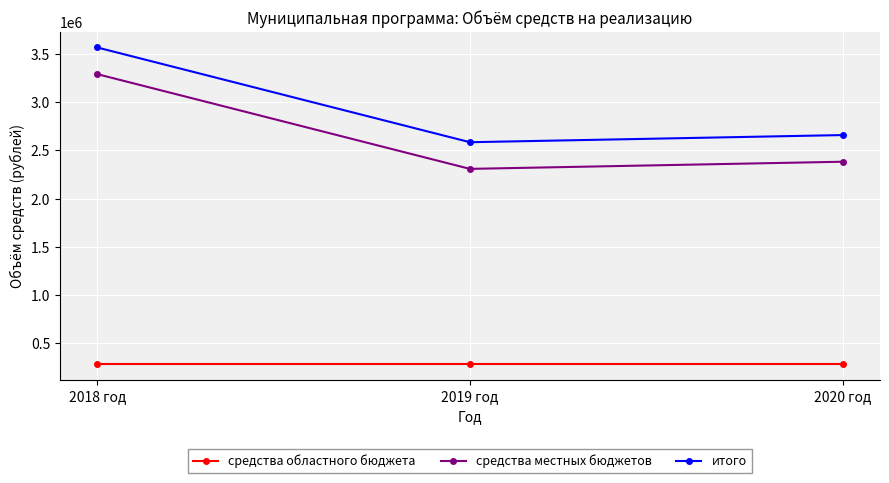

True or false: средства местных бюджетов has a value of 1039009 at 2020 год.

False